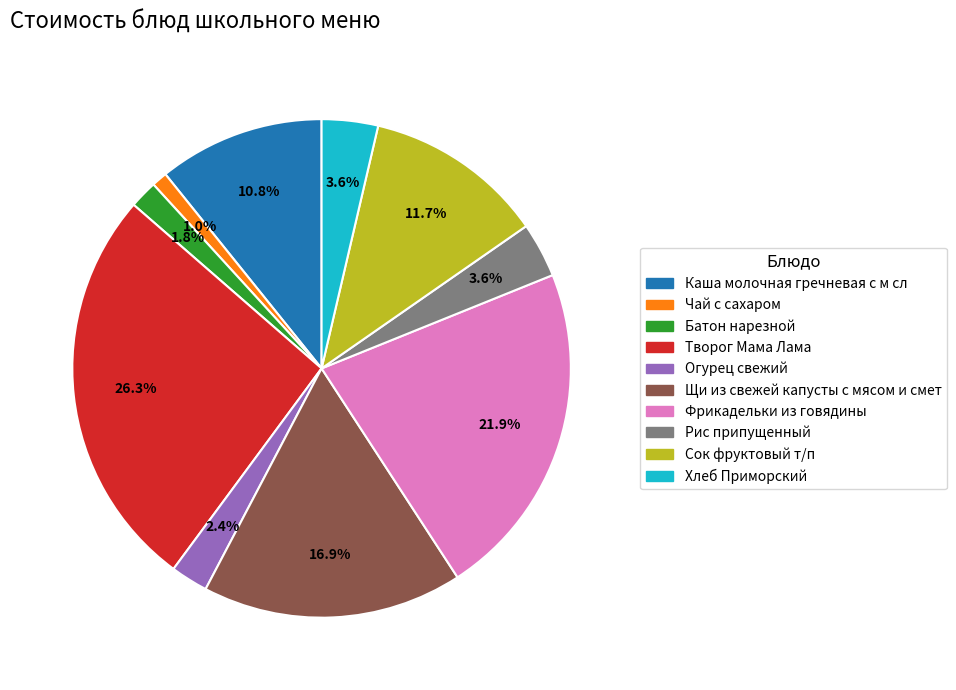

What is the smallest slice in the pie chart?

Чай с сахаром